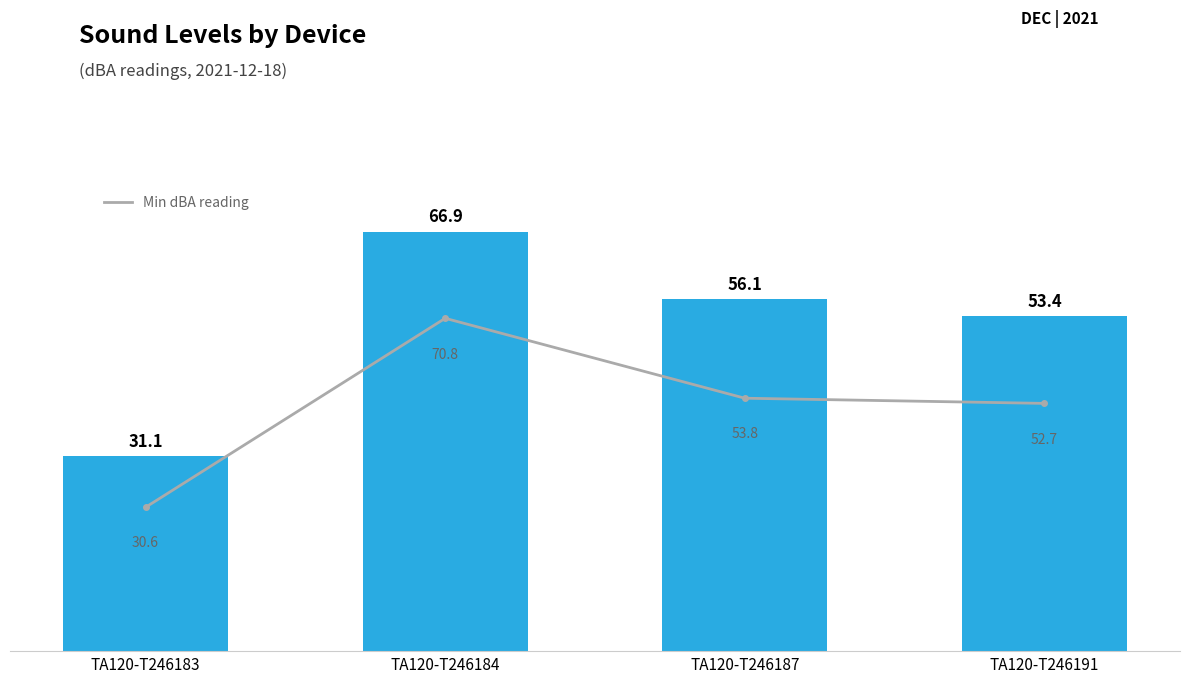

The value of Min dBA reading at TA120-T246191 is 52.7. True or false?

True